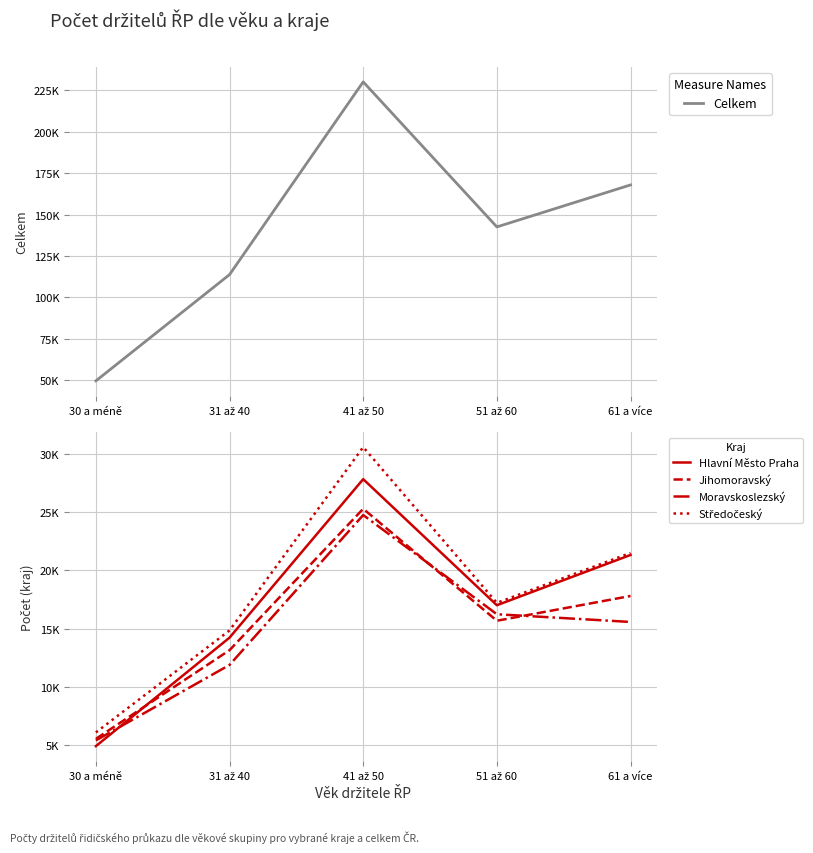

True or false: Jihomoravský and Celkem intersect in this chart.

False